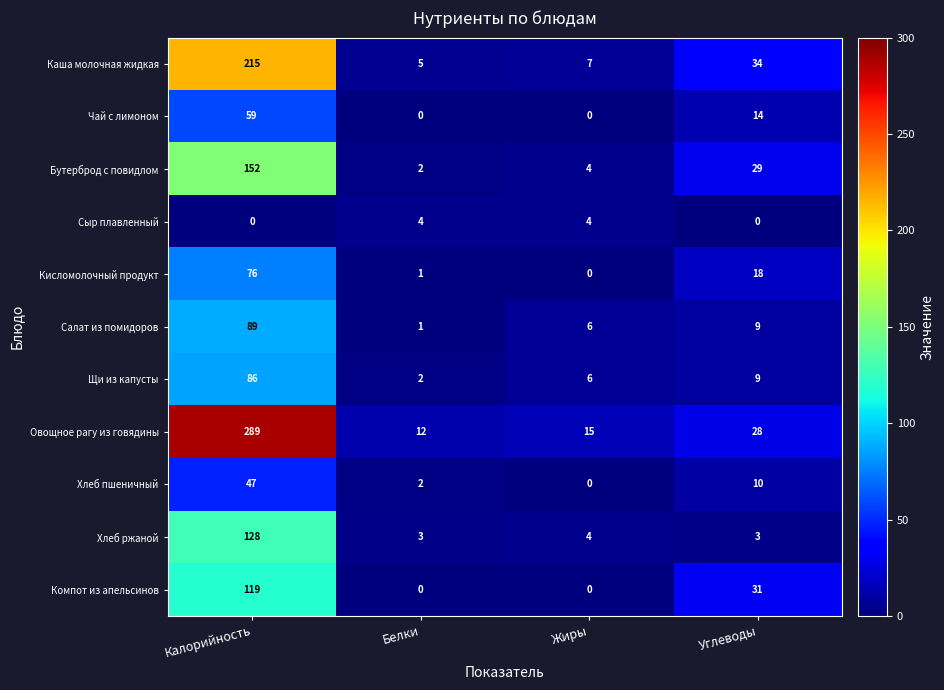

What is the sum of the Хлеб пшеничный values at Жиры and Углеводы?

10